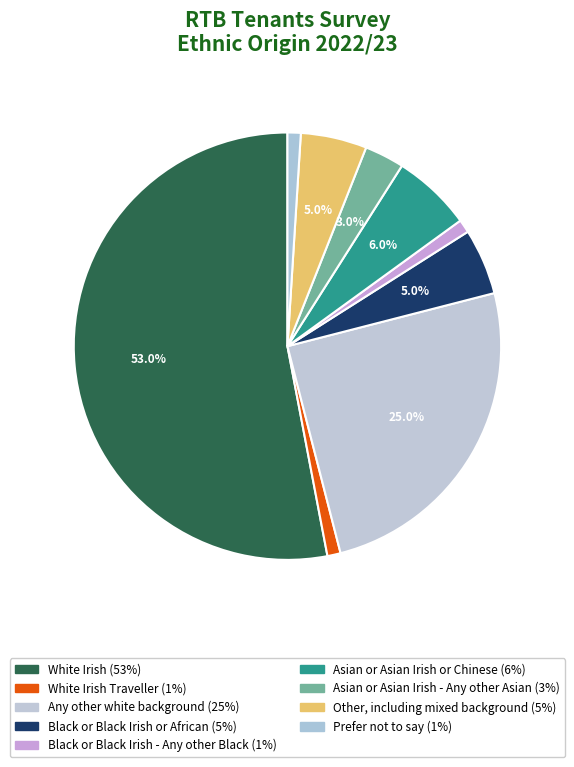

Count the number of slices in the pie.

9